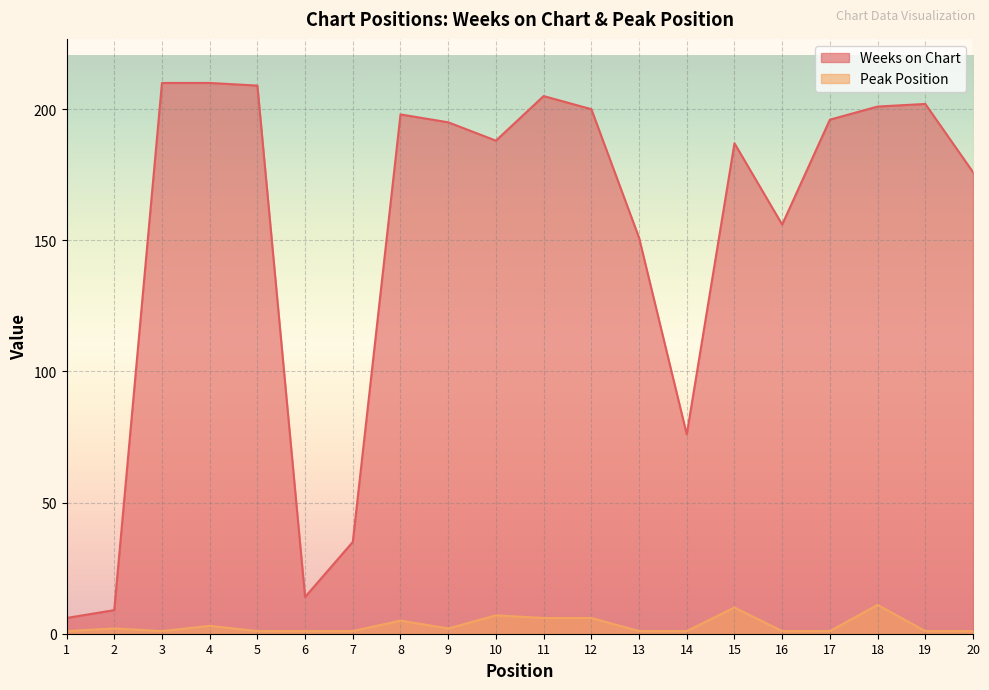

Rank the series by their maximum value, from lowest to highest.

Peak Position, Weeks on Chart